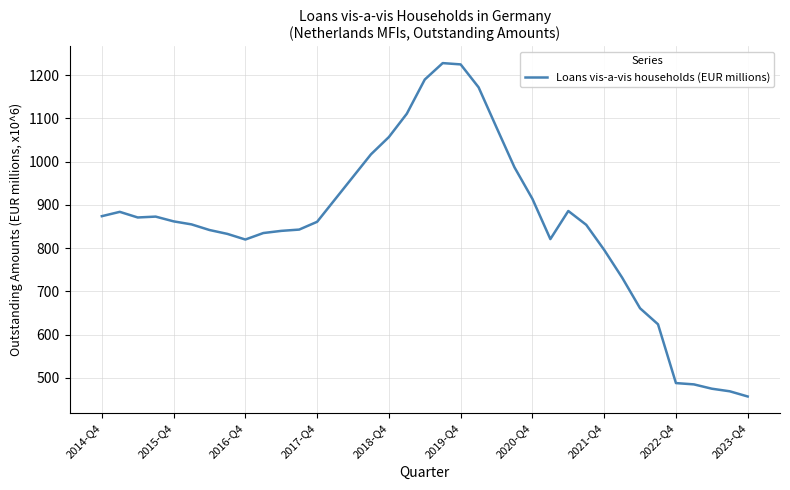

What is the maximum value shown in the chart?

1228